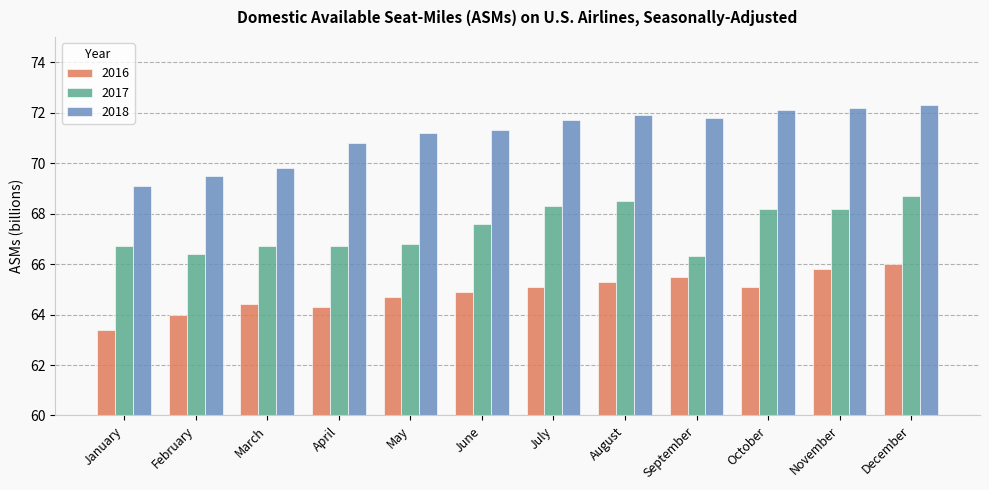

What is the difference between the maximum and minimum values in the 2016 series?

2.6